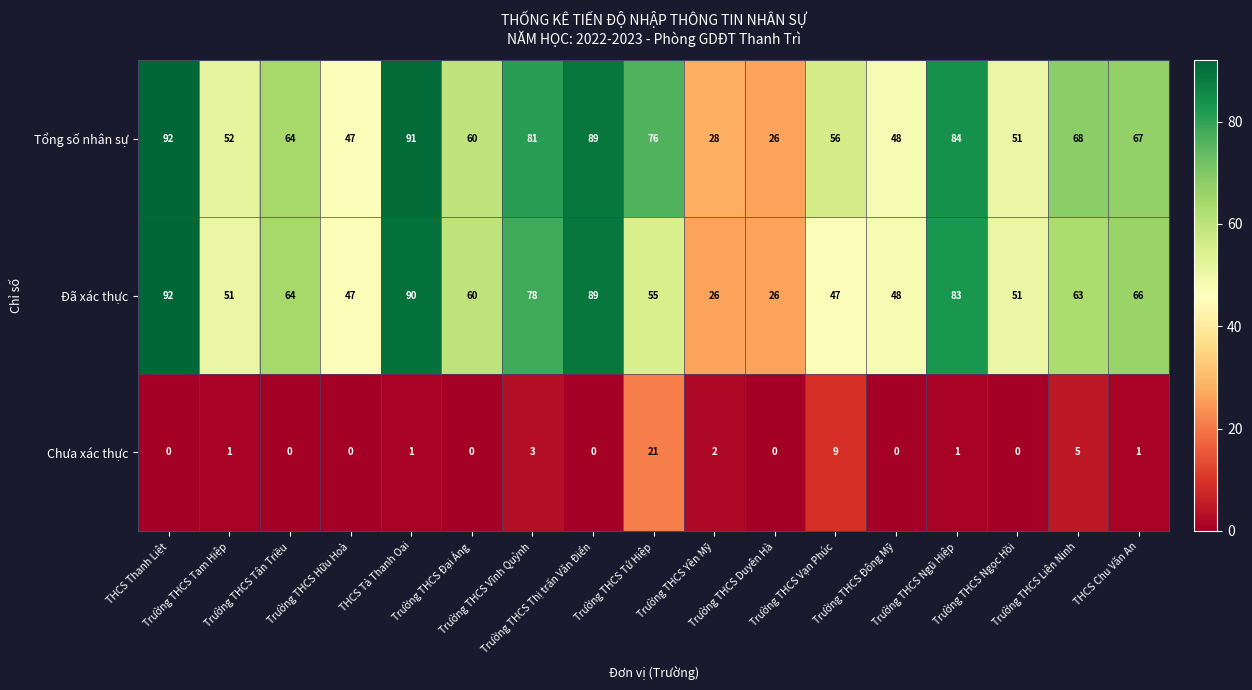

At which category is the sum across all series the highest?

THCS Thanh Liệt